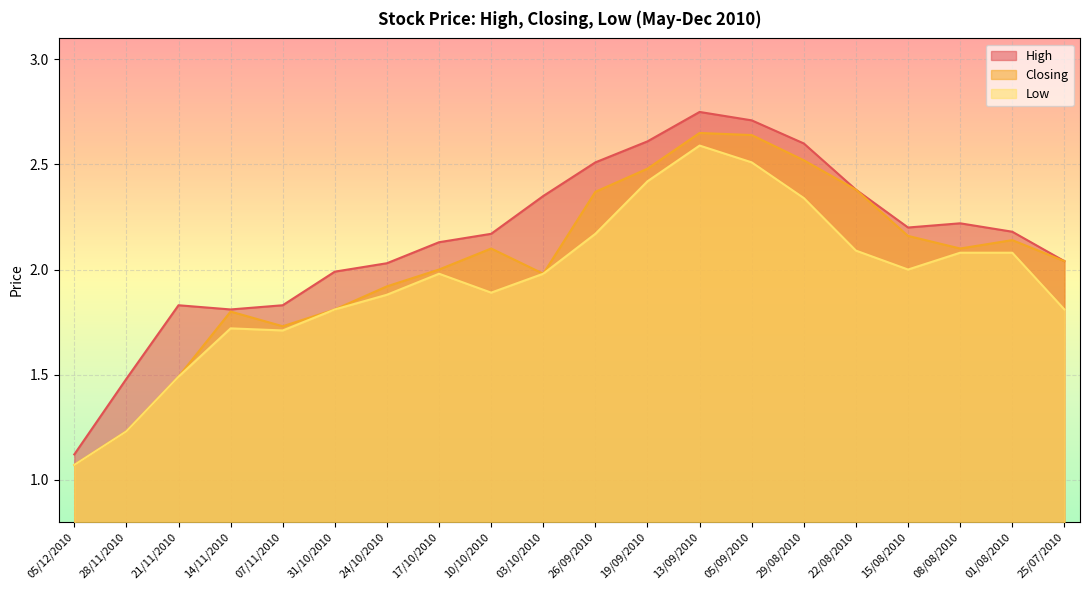

What is the label of the 15th point from the left?

29/08/2010